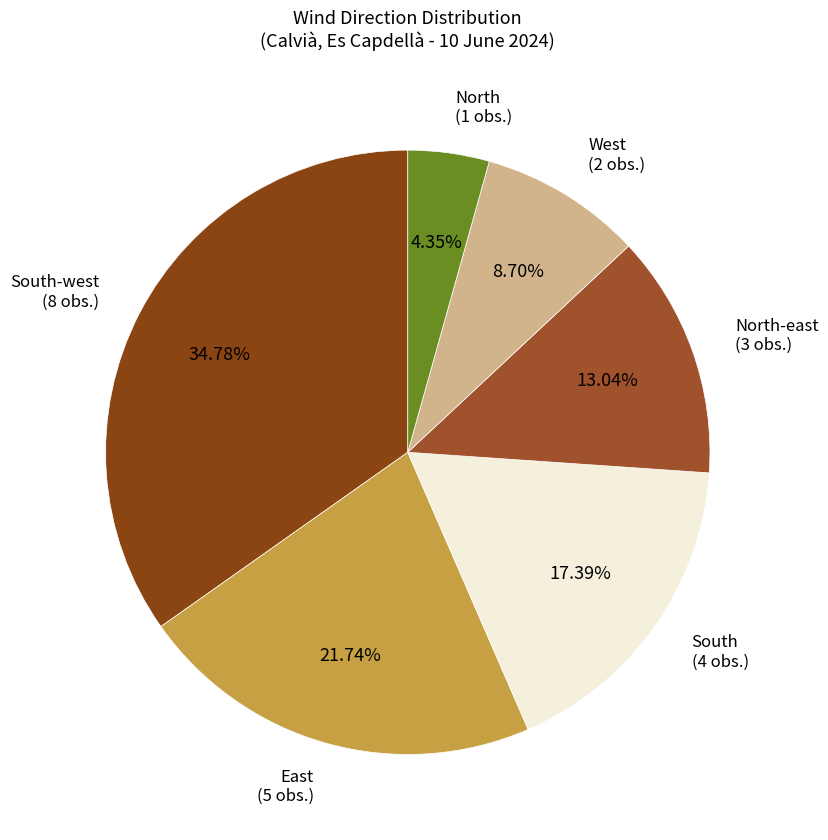

How many slices are in this pie chart?

6